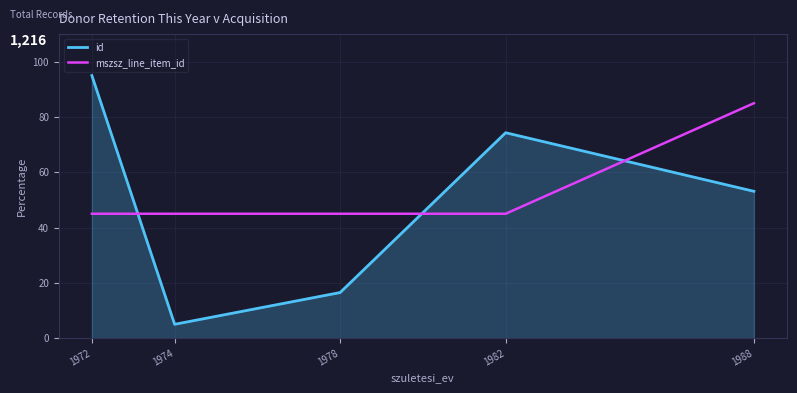

The mszsz_line_item_id series shows 85.0 at 1988. True or false?

True